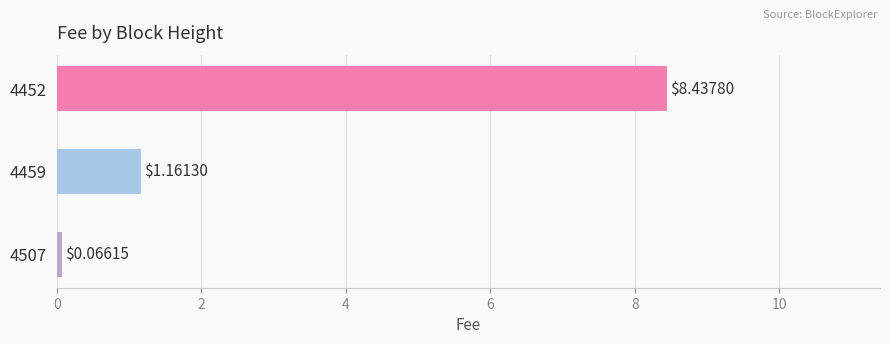

List the labels in order of value, largest first.

4452, 4459, 4507